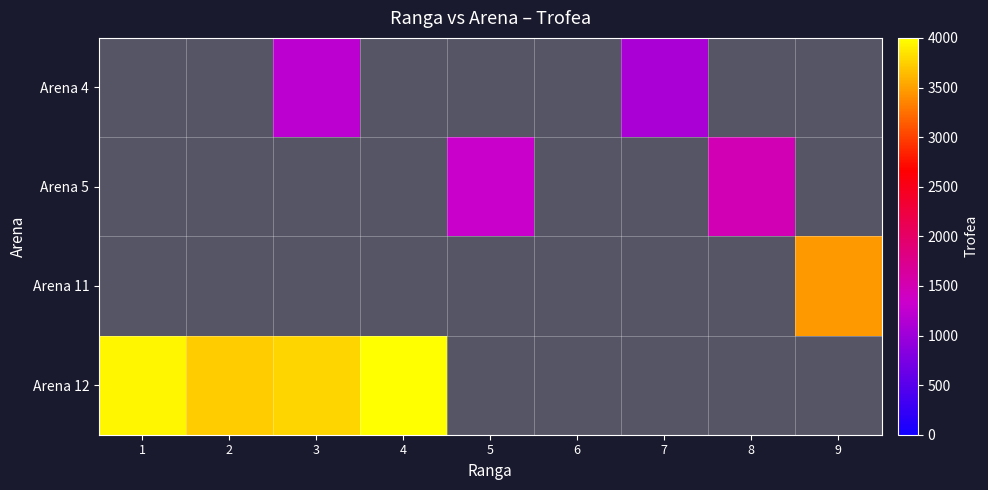

At which label does Arena 12 reach its minimum?

2